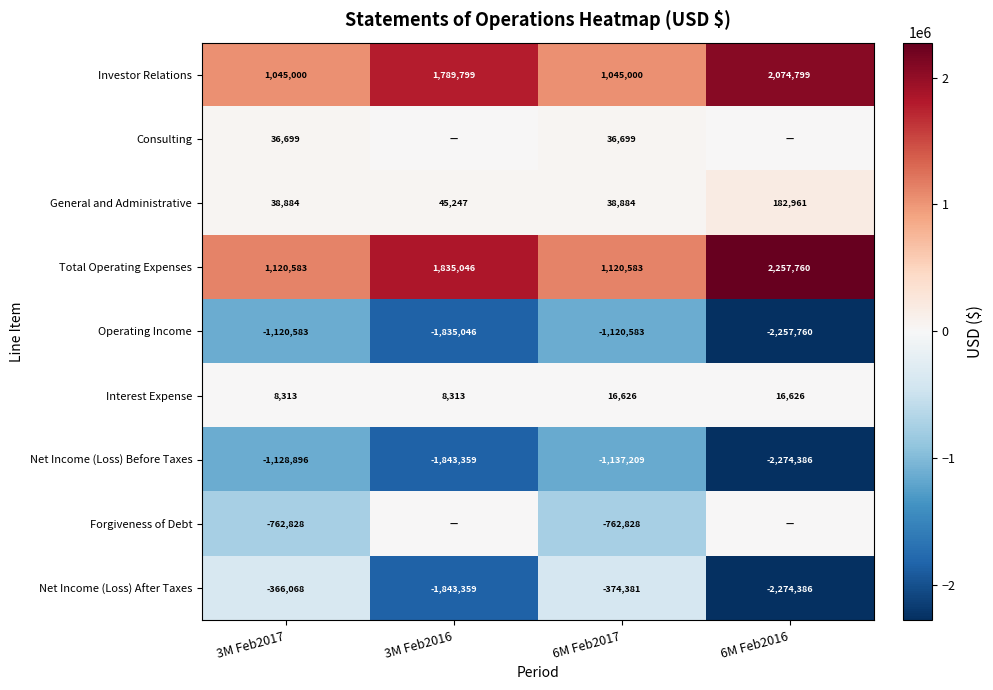

Is the value of Operating Income at 3M Feb2016 greater than the value of Net Income (Loss) Before Taxes at 3M Feb2017?

No